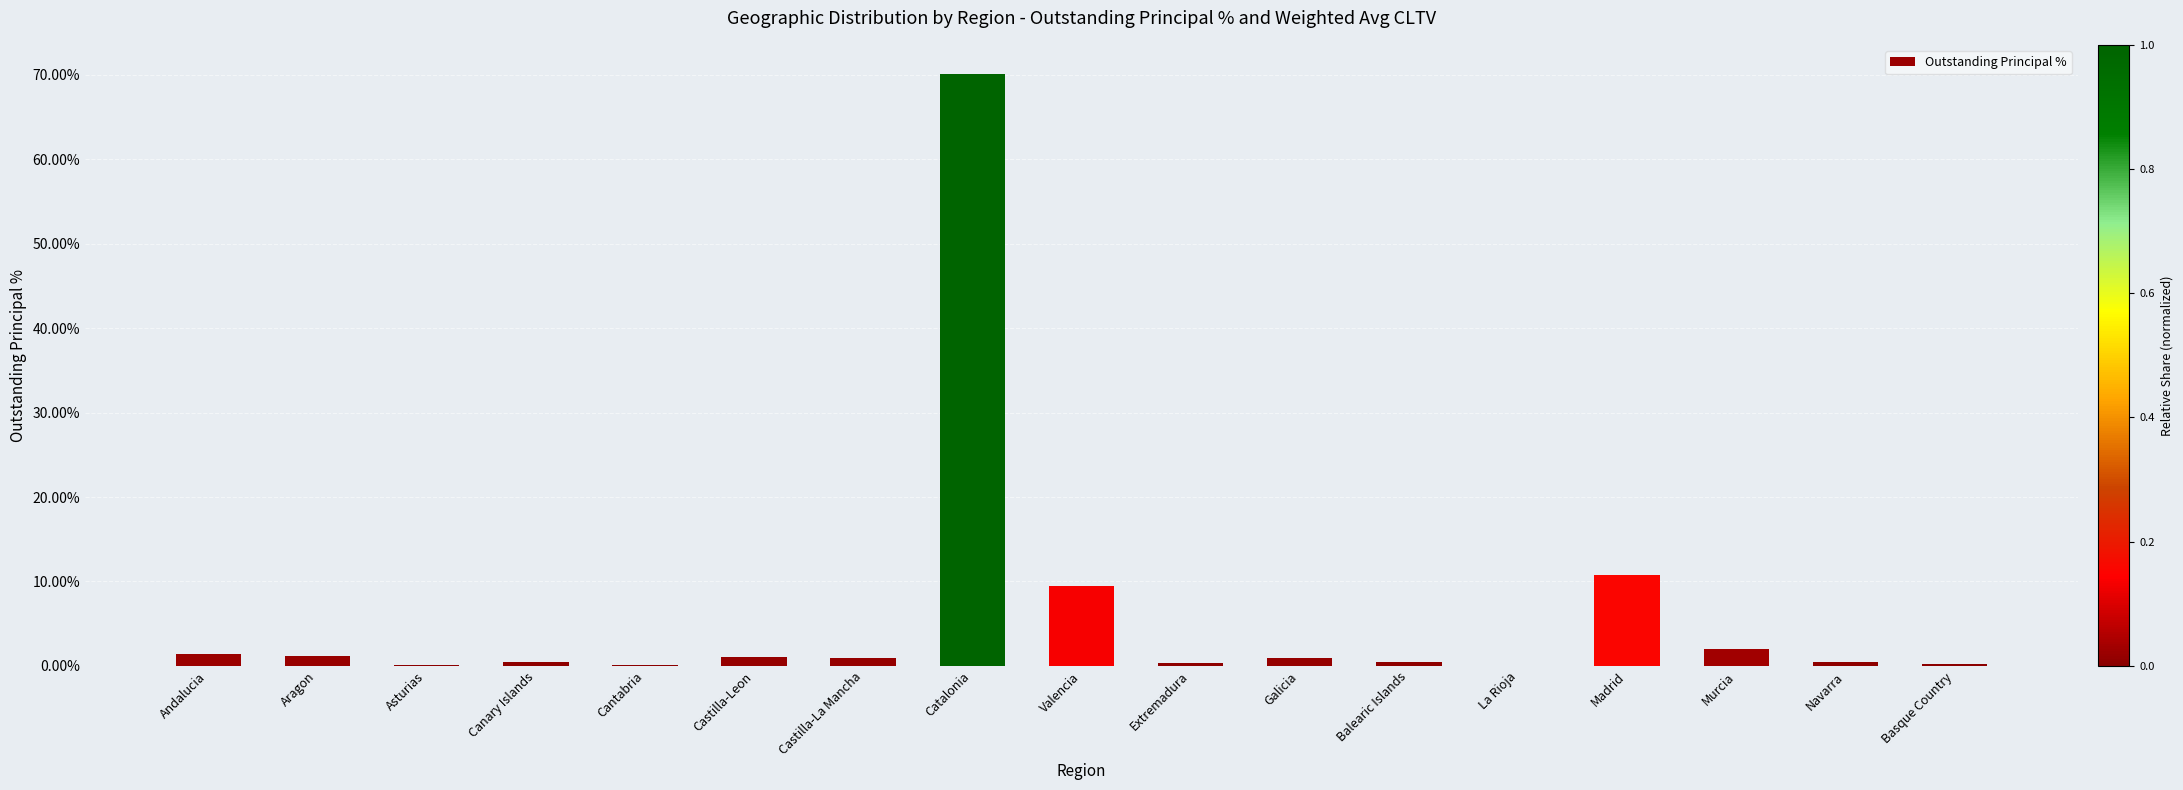

What value does the data have at Basque Country?

0.2